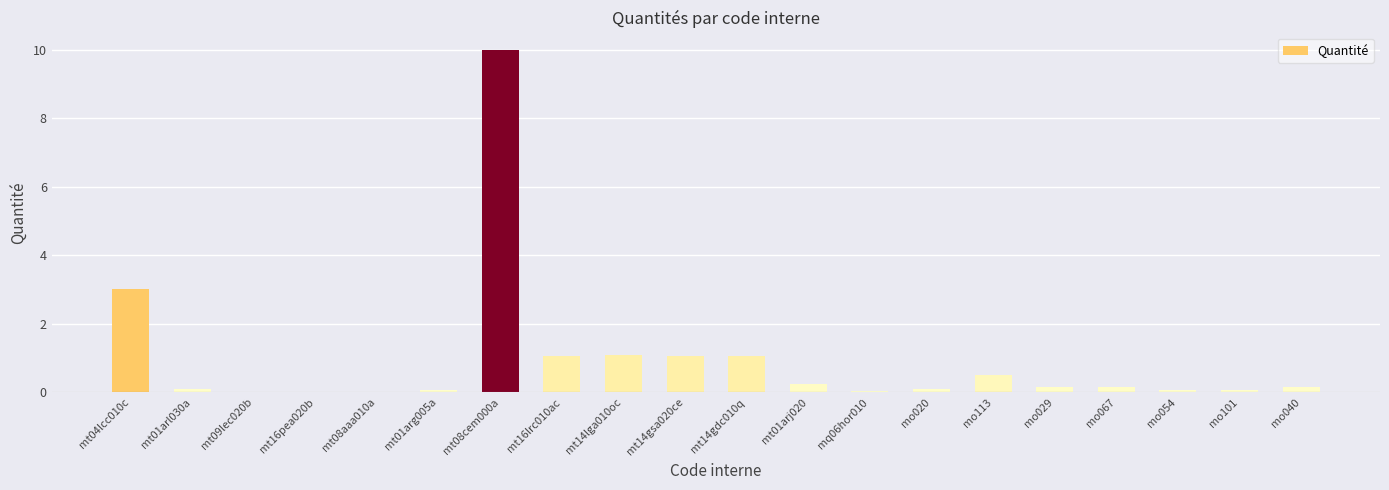

The value at mt14gdc010q is 1.1. True or false?

True